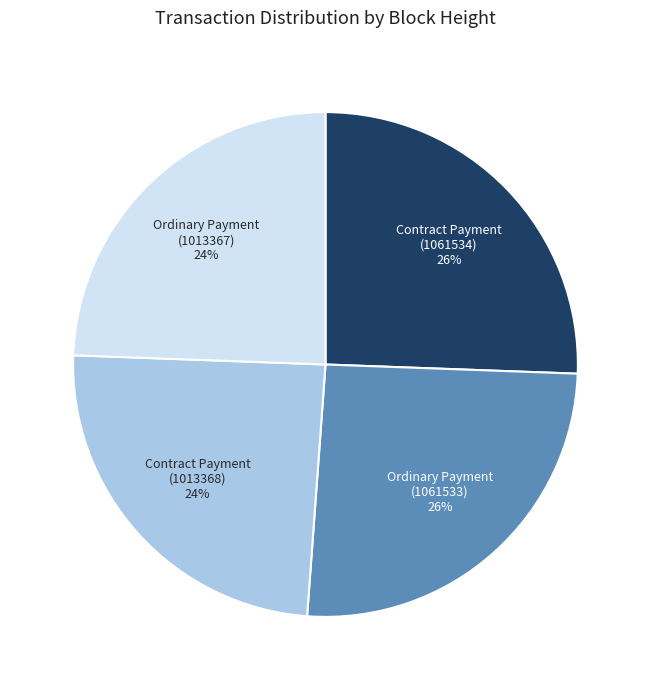

To the nearest percent, what percentage of the pie is Ordinary Payment (1013367)?

24%